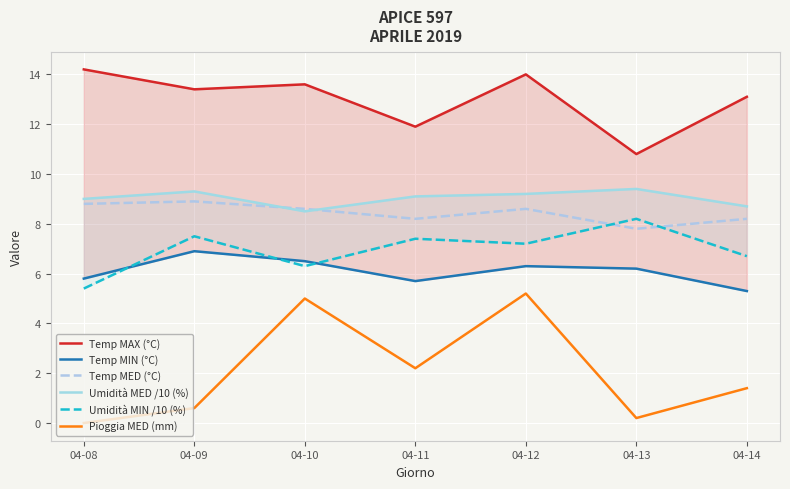

Count the Umidità MED /10 (%) values in the range 8 to 9.

3